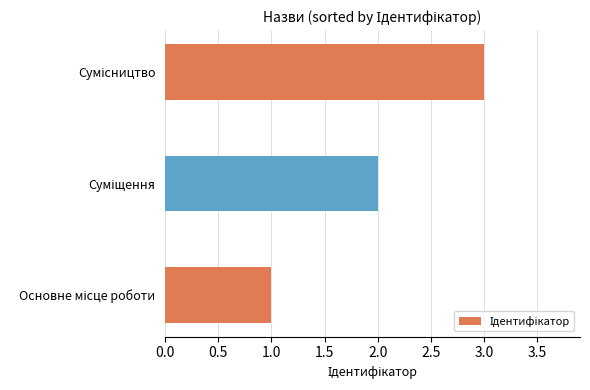

What is the greatest value displayed?

3